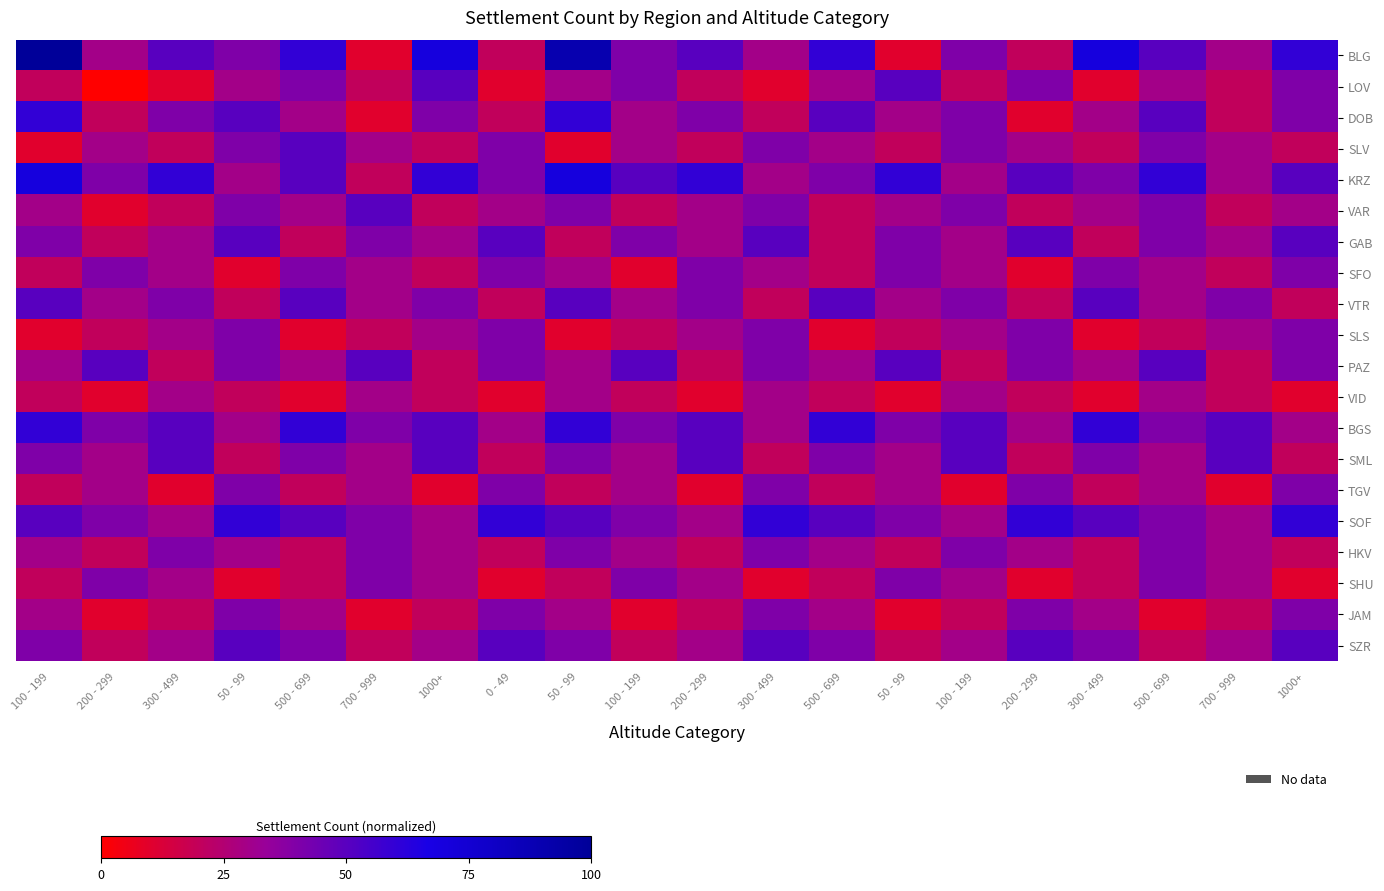

At how many categories does at least one series exceed 39?

20